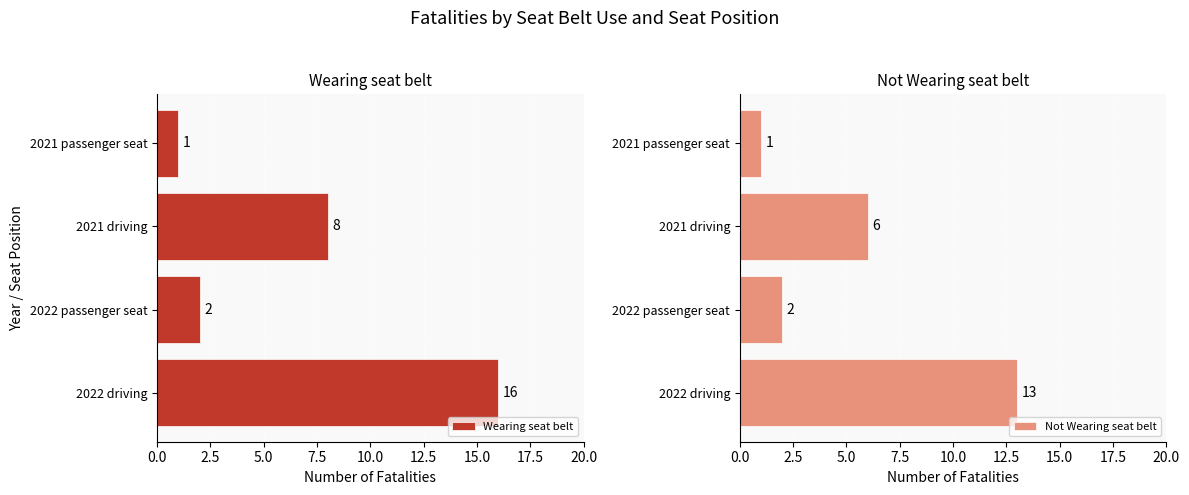

What is the value of the Wearing seat belt bar at the 1st from the left?

16